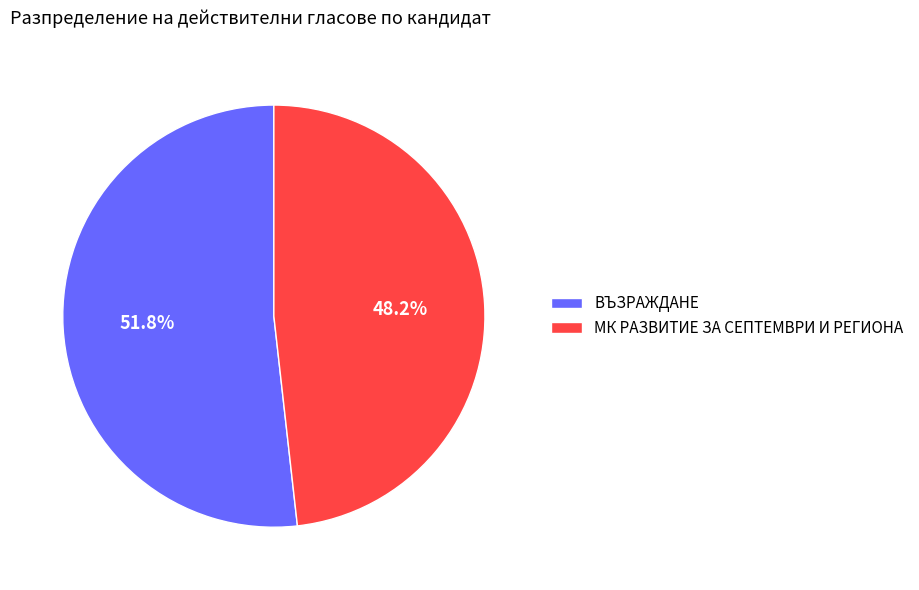

Rank the categories by value from lowest to highest.

МК РАЗВИТИЕ ЗА СЕПТЕМВРИ И РЕГИОНА, ВЪЗРАЖДАНЕ